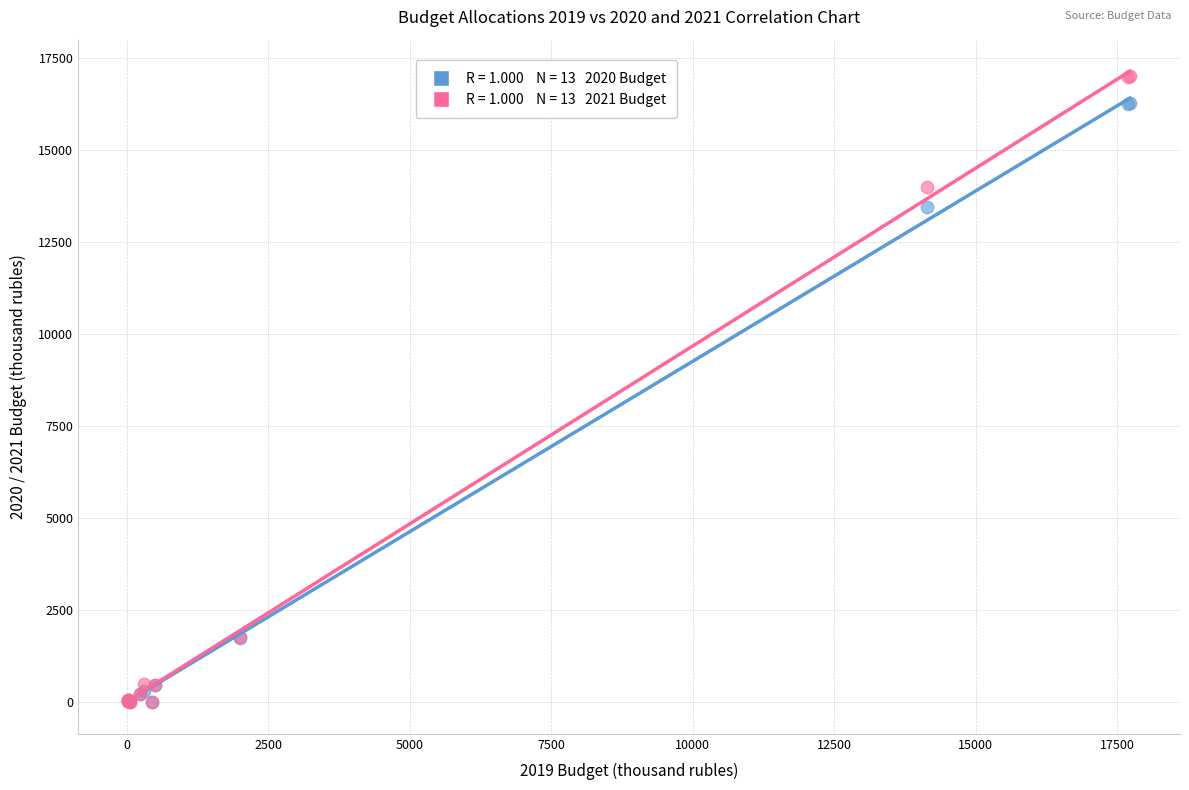

Across all series, what Y value is closest to 8511?

13465.7